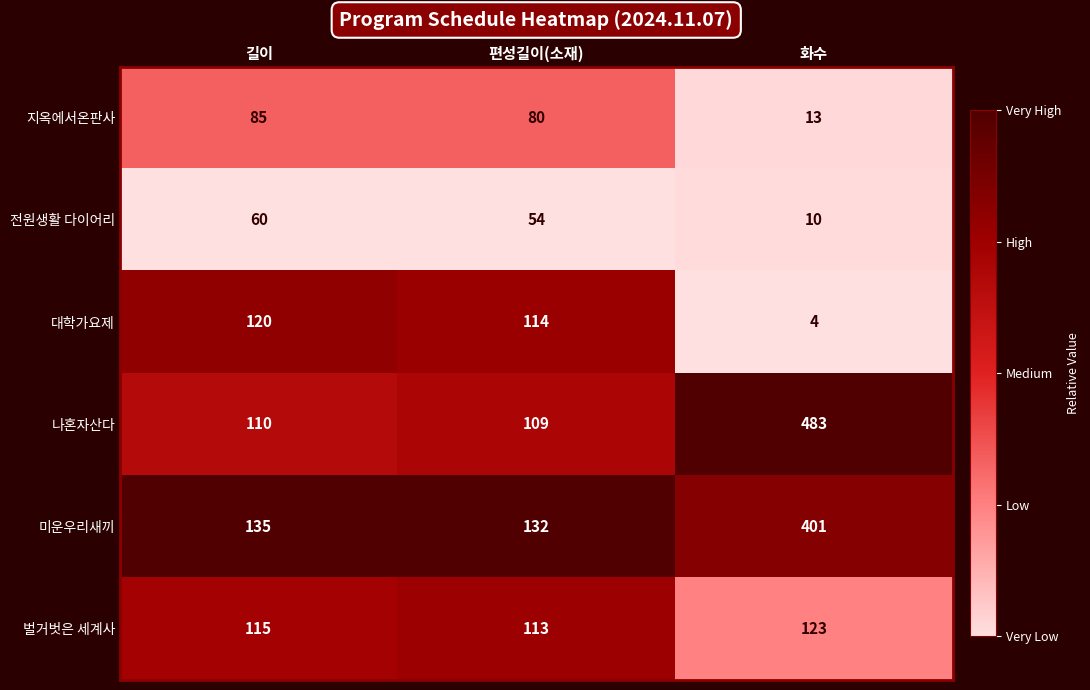

Which series has the largest total across all categories?

나혼자산다